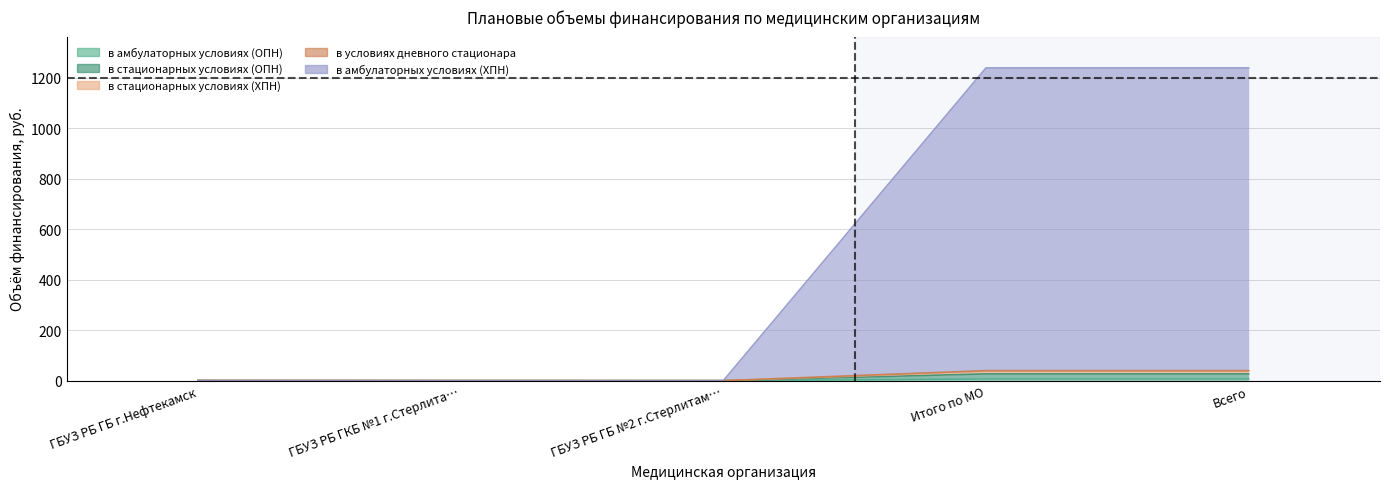

List the labels in order of в амбулаторных условиях (ОПН) value, smallest first.

ГБУЗ РБ ГБ г.Нефтекамск, ГБУЗ РБ ГКБ №1 г.Стерлита…, ГБУЗ РБ ГБ №2 г.Стерлитам…, Итого по МО, Всего